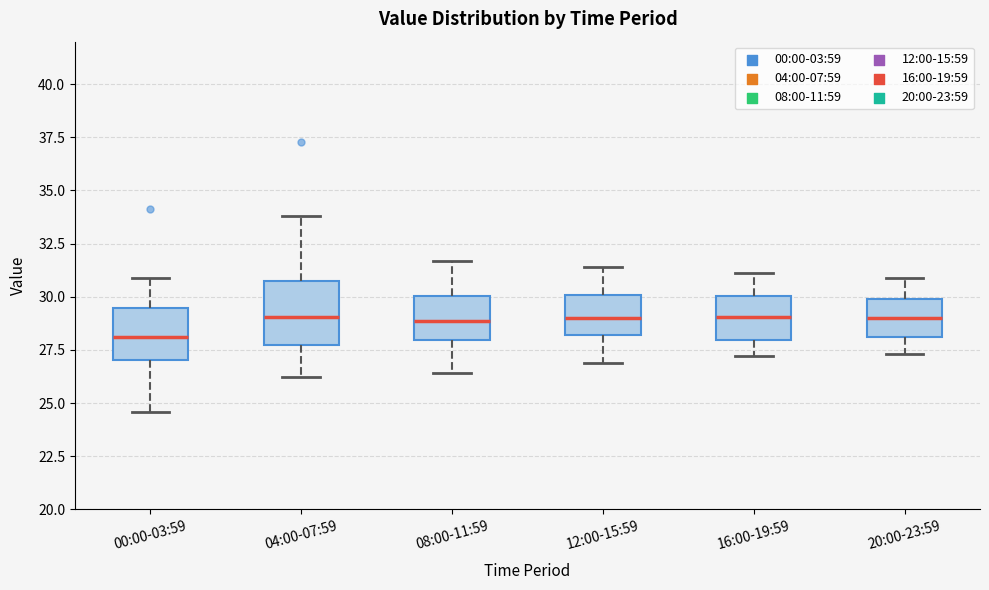

Where does the median line of the box for 00:00-03:59 sit on the y-axis? The values are not printed on the chart, so give them approximately, as read against the axis.

28.0